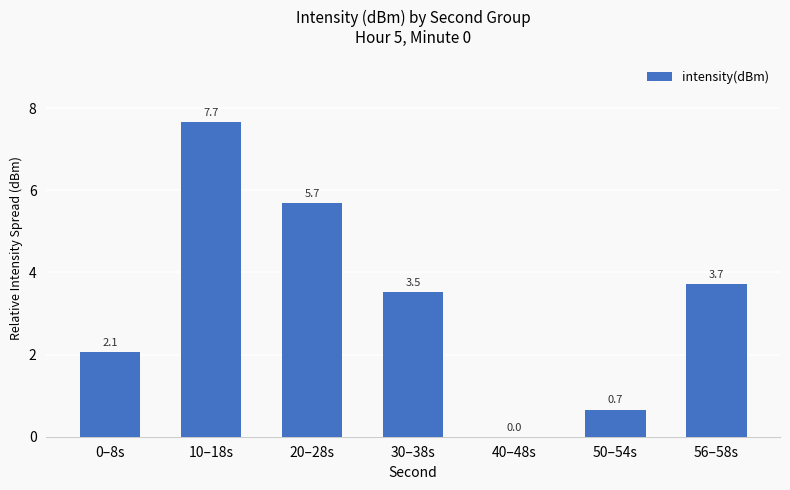

At which label does the data first exceed 3?

10–18s